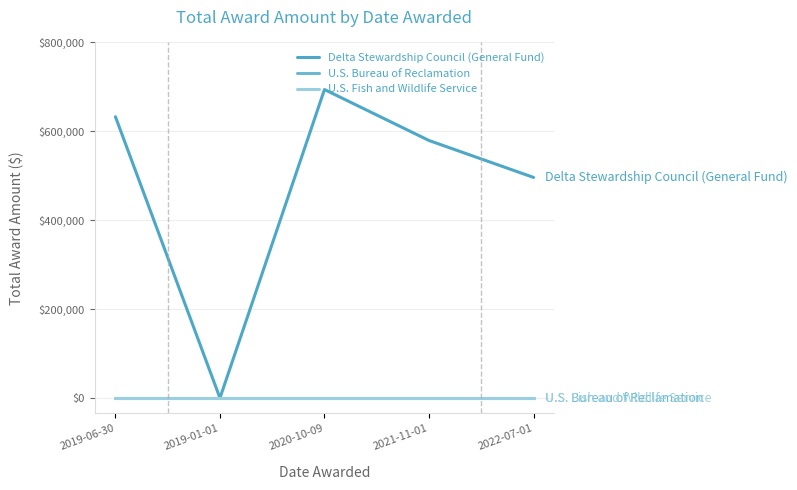

Is the value of U.S. Bureau of Reclamation at 2022-07-01 greater than the value of U.S. Fish and Wildlife Service at 2019-06-30?

No